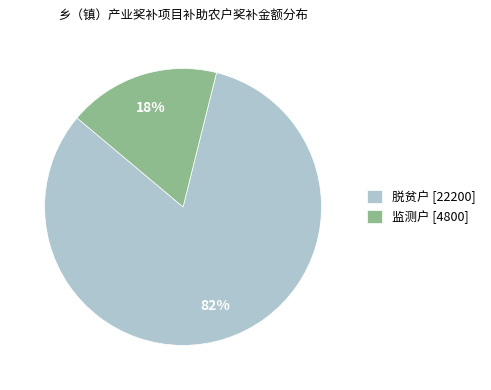

To the nearest percent, what is the difference between the largest and smallest slice percentages?

64%